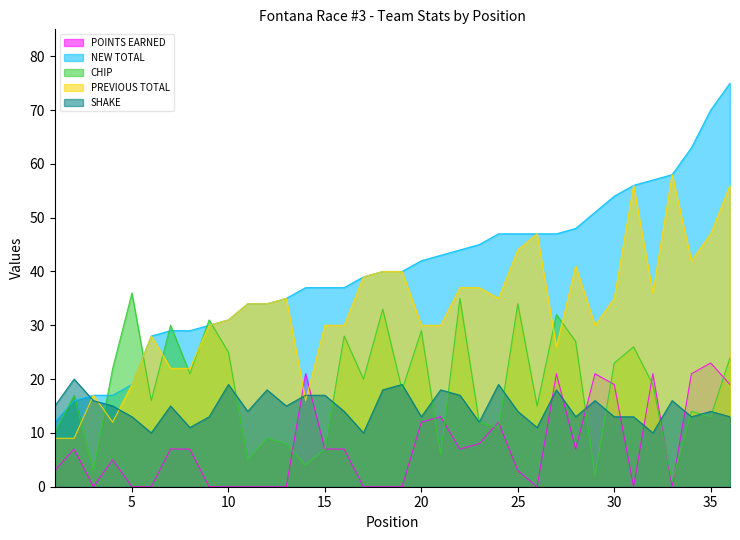

Which category has the lowest value in the SHAKE series?

6